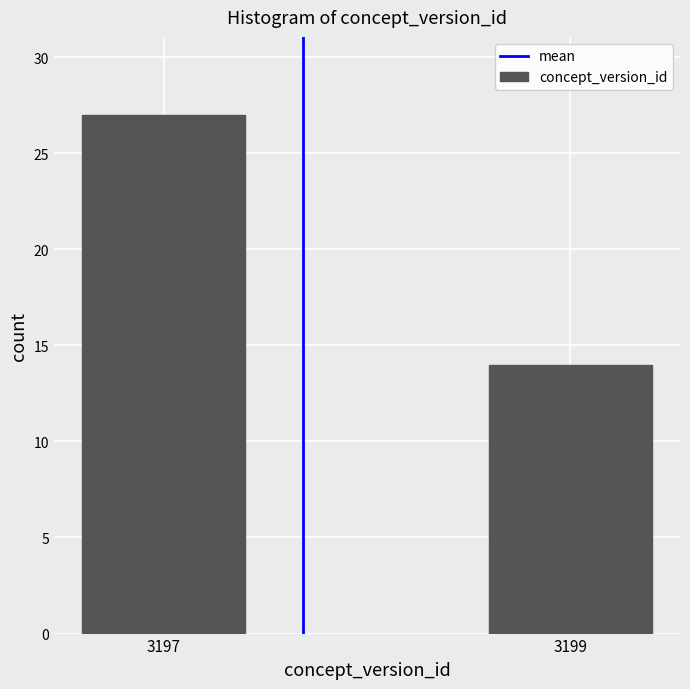

Reading left to right, extract all data points from this chart.

3197=27	3199=14